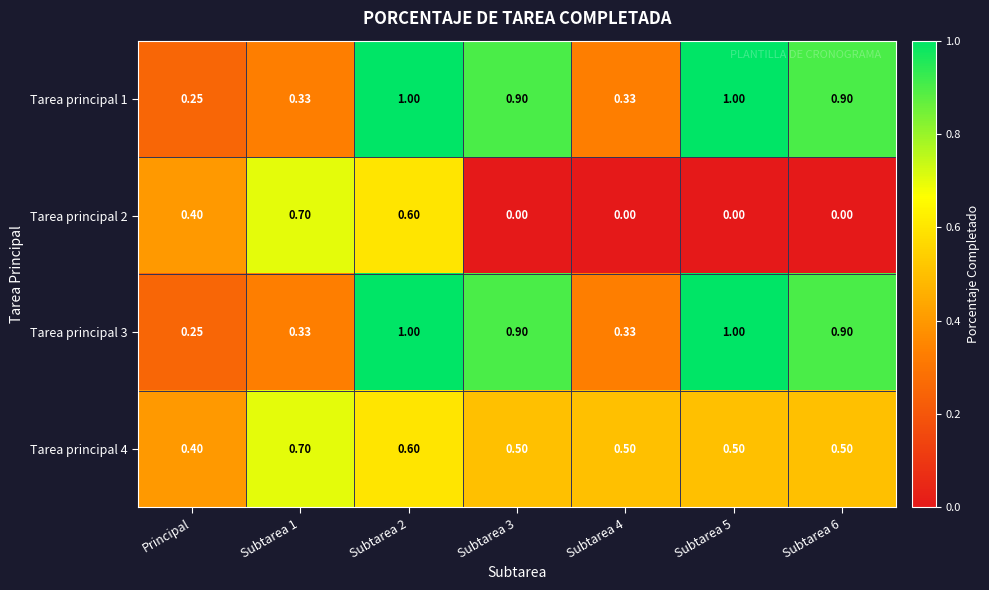

At which label is Tarea principal 3 closest to 0?

Principal